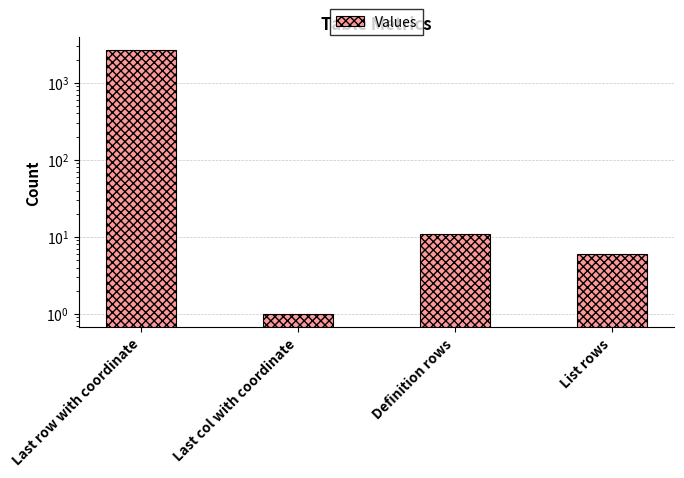

Reading right to left, list all the values displayed in this chart.

6	11	1	2635